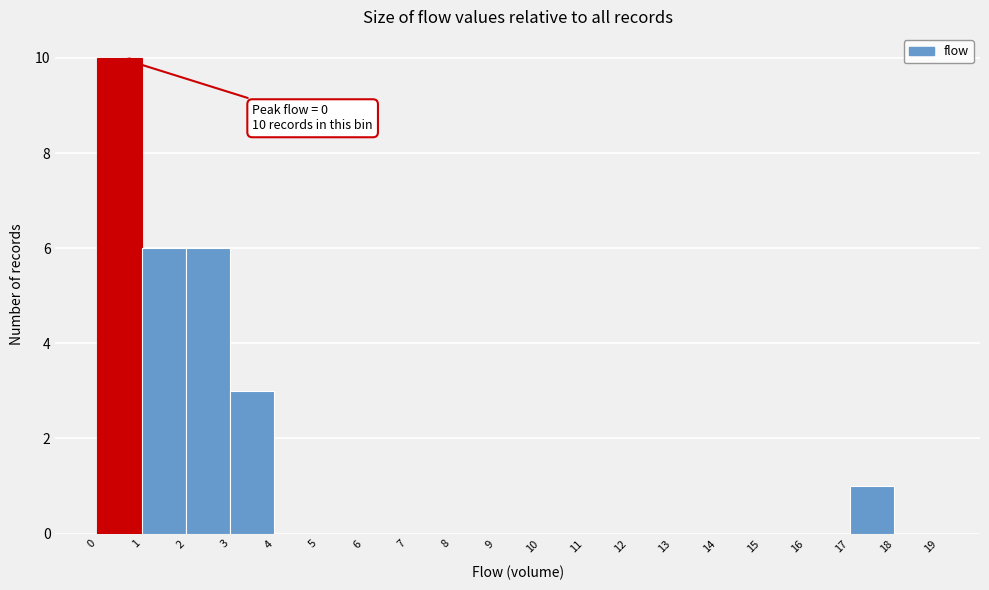

Which range on the x-axis has the tallest bar?

0 to 1